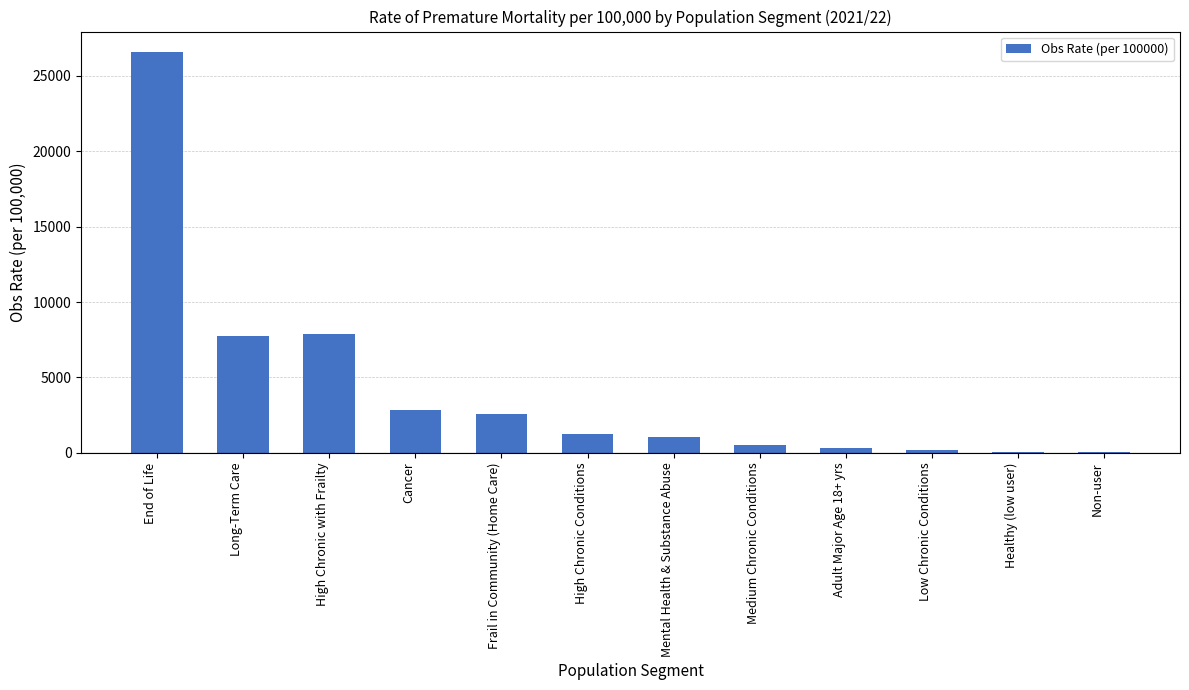

Where does the data first go above 1237?

End of Life